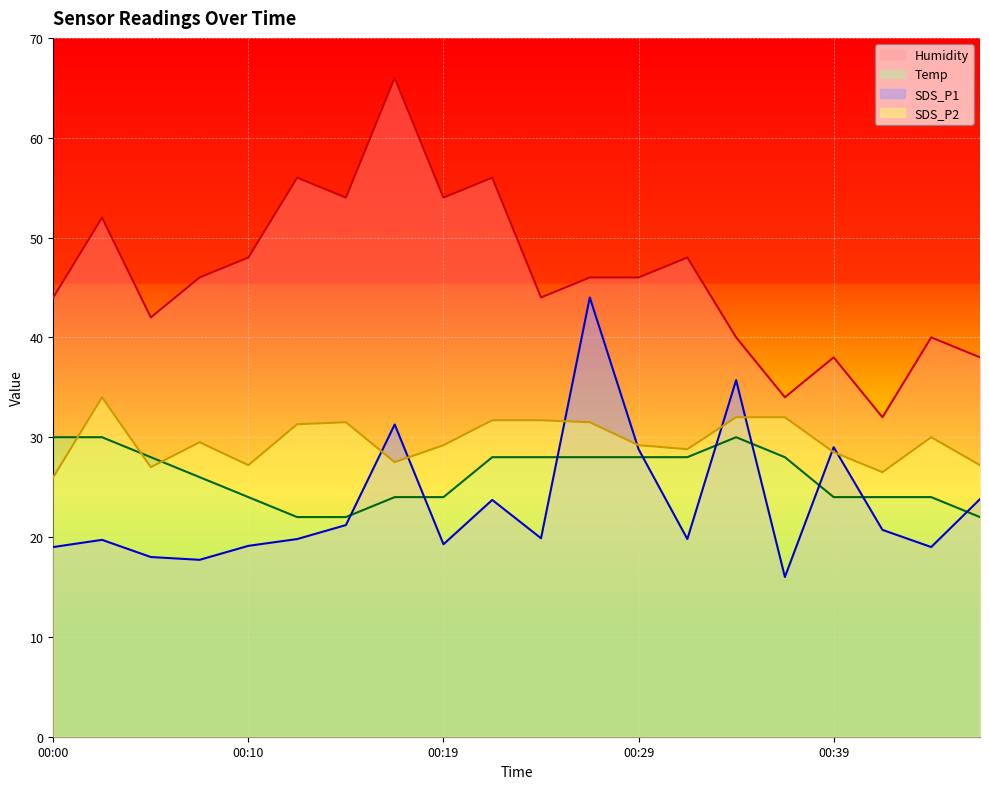

After their last crossing, which series has the higher values: SDS_P1 or SDS_P2?

SDS_P2